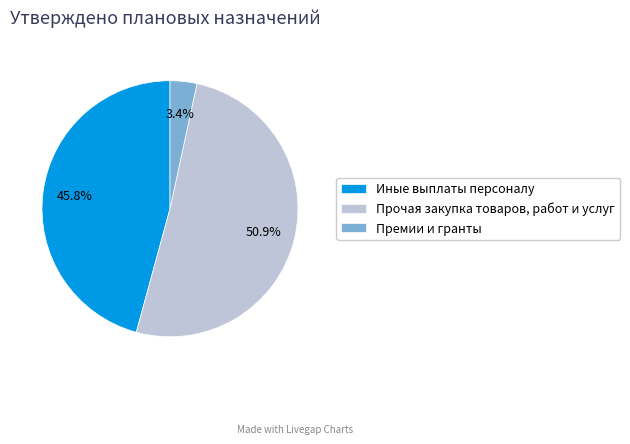

To the nearest percent, what portion does Премии и гранты represent?

3%